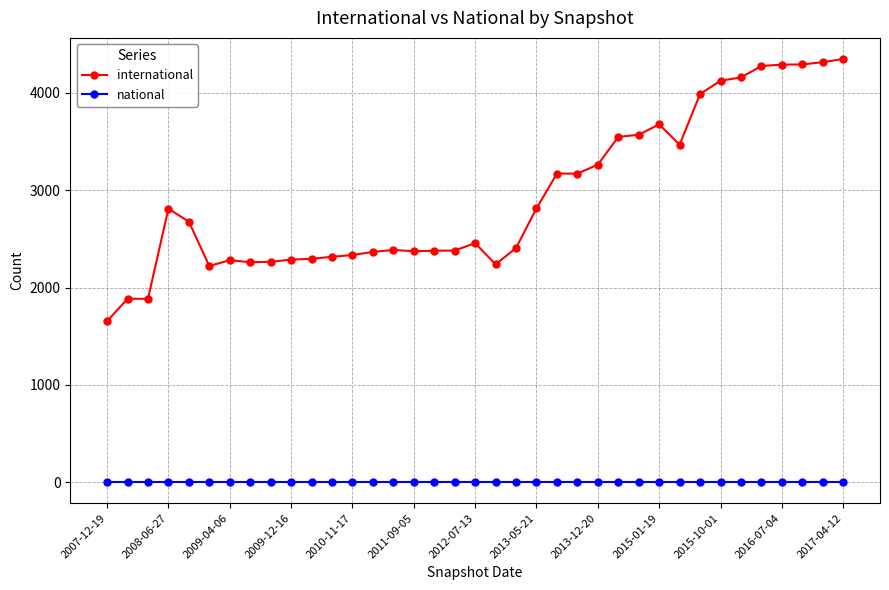

True or false: international and national cross at least once.

False